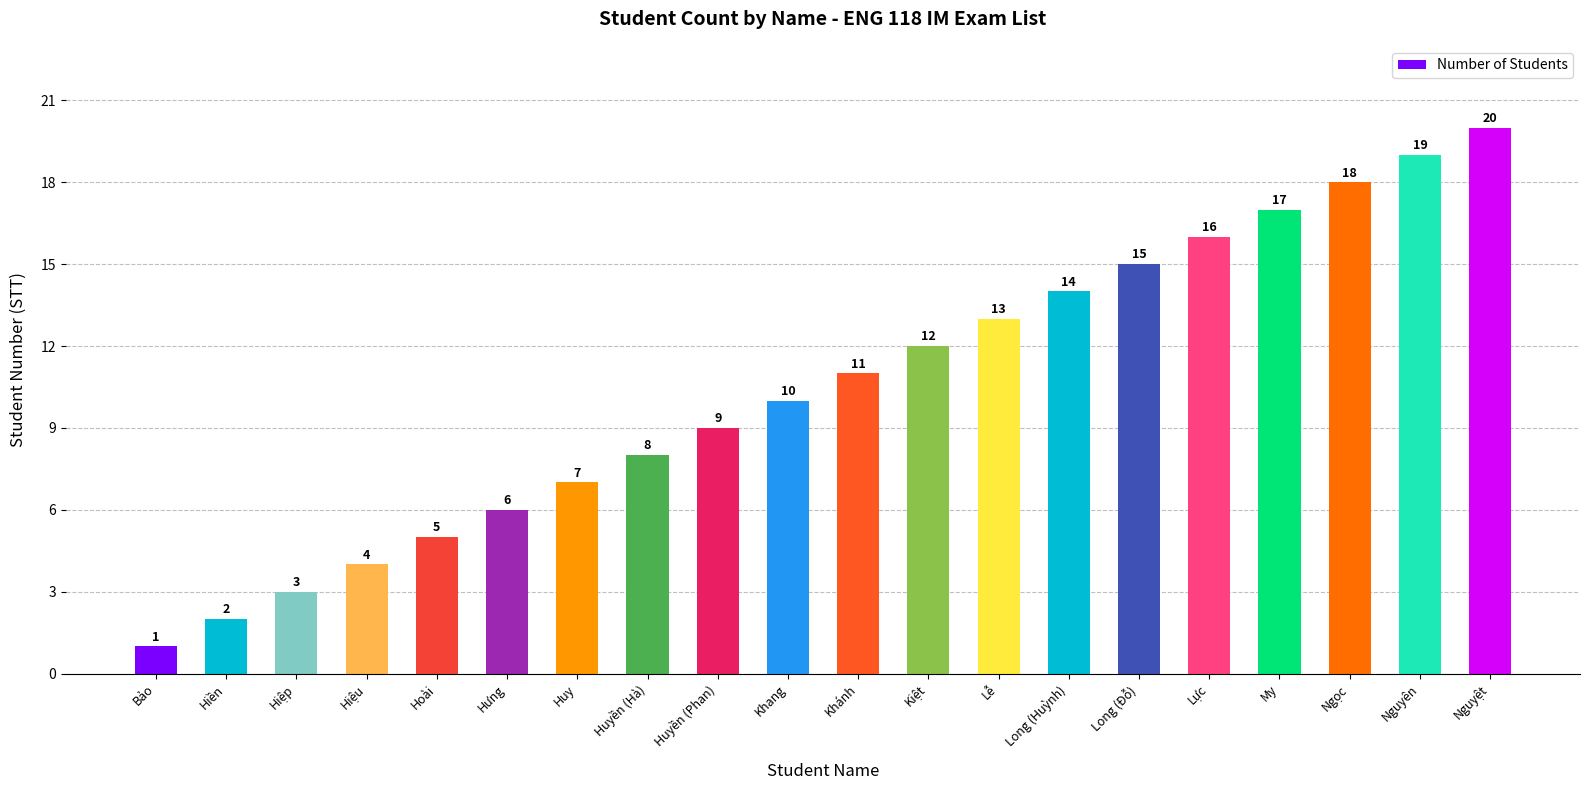

Which label corresponds to the largest value in the chart?

Nguyệt